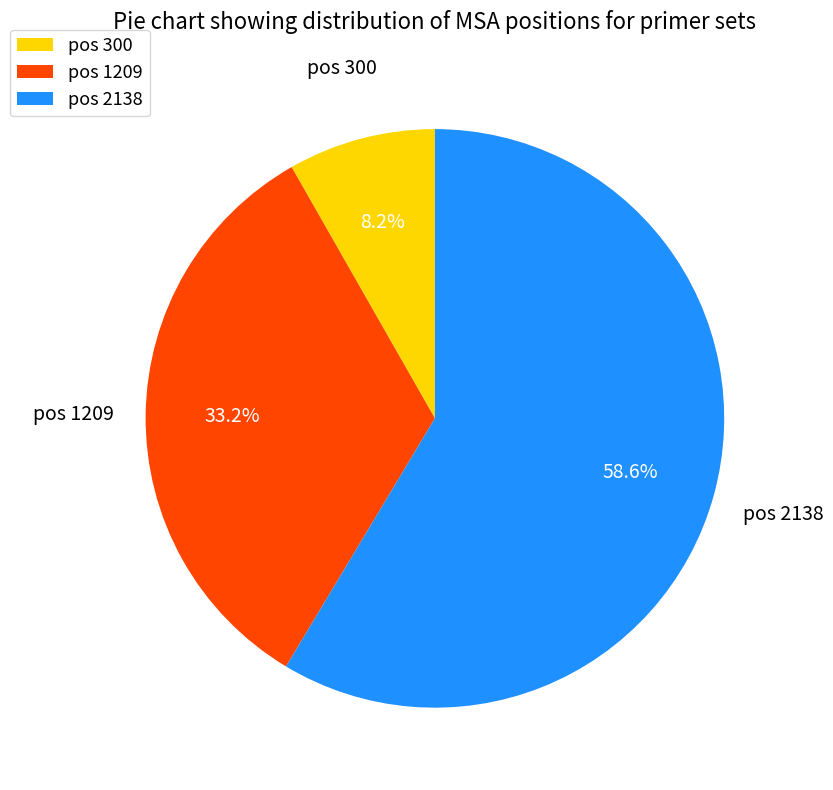

Between pos 1209 and pos 300, which is larger?

pos 1209